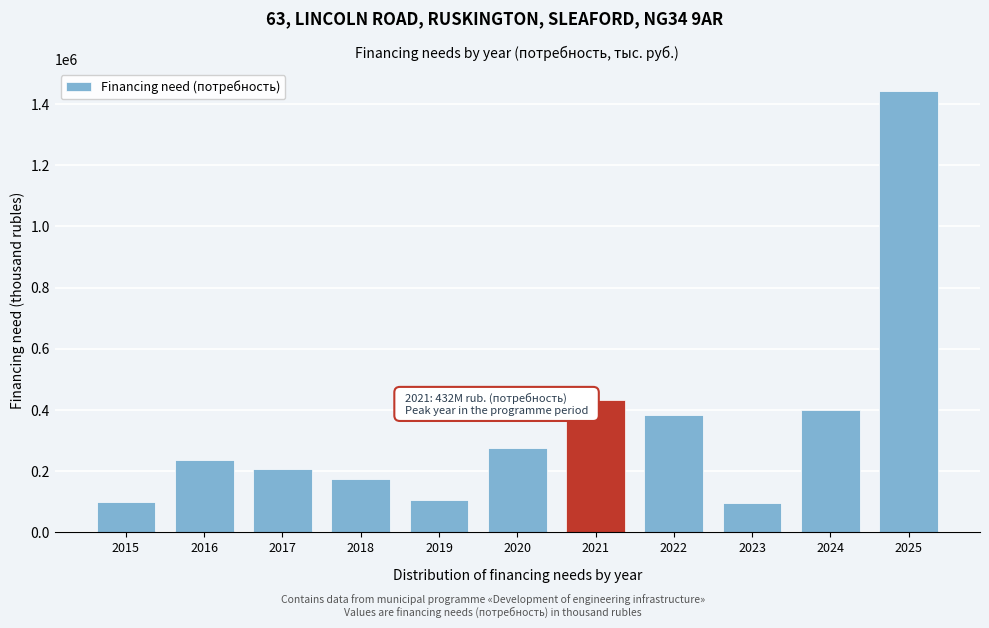

What is the difference between the maximum and second lowest values?

1344220.5